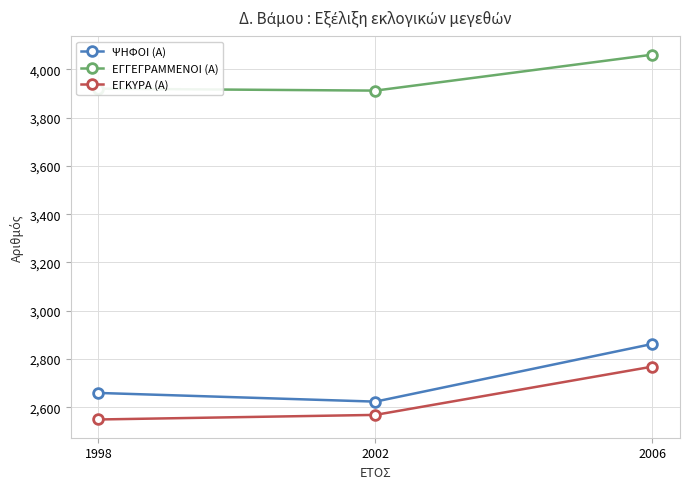

Which category has the lowest value in the ΕΓΚΥΡΑ (Α) series?

1998